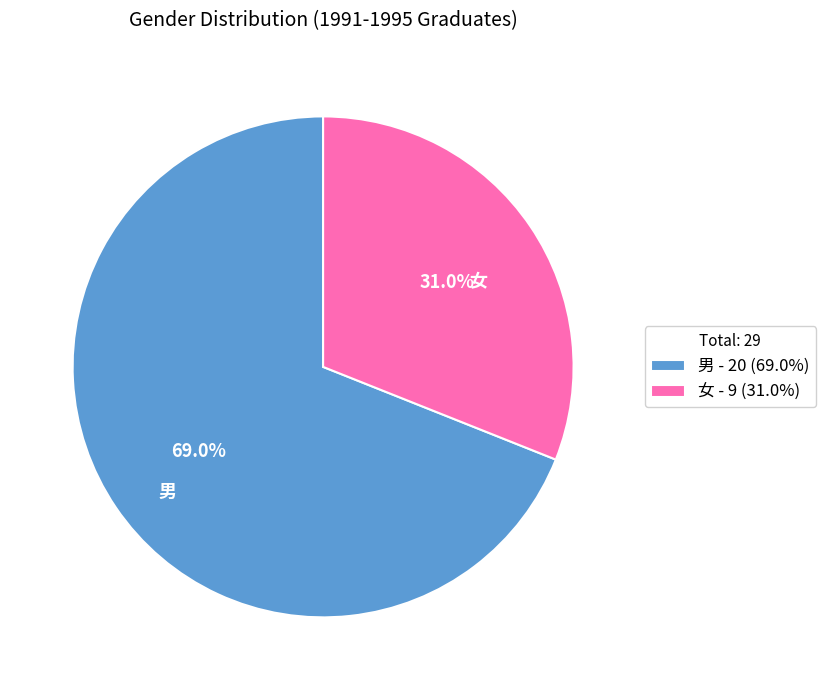

Rank the categories by value from lowest to highest.

女, 男